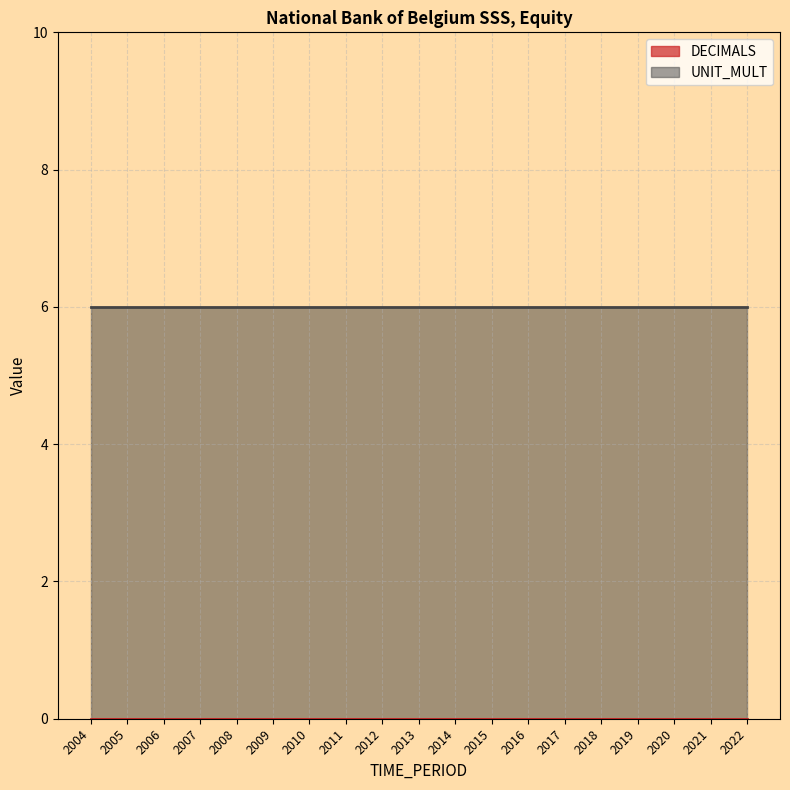

Which category has the lowest value in the UNIT_MULT series?

2004